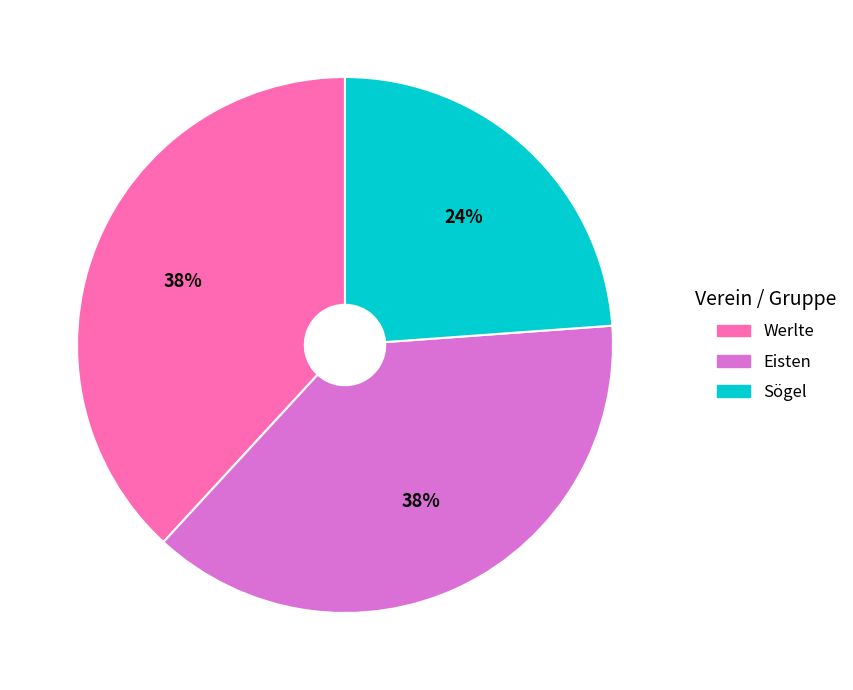

Which slice is the smallest?

Sögel